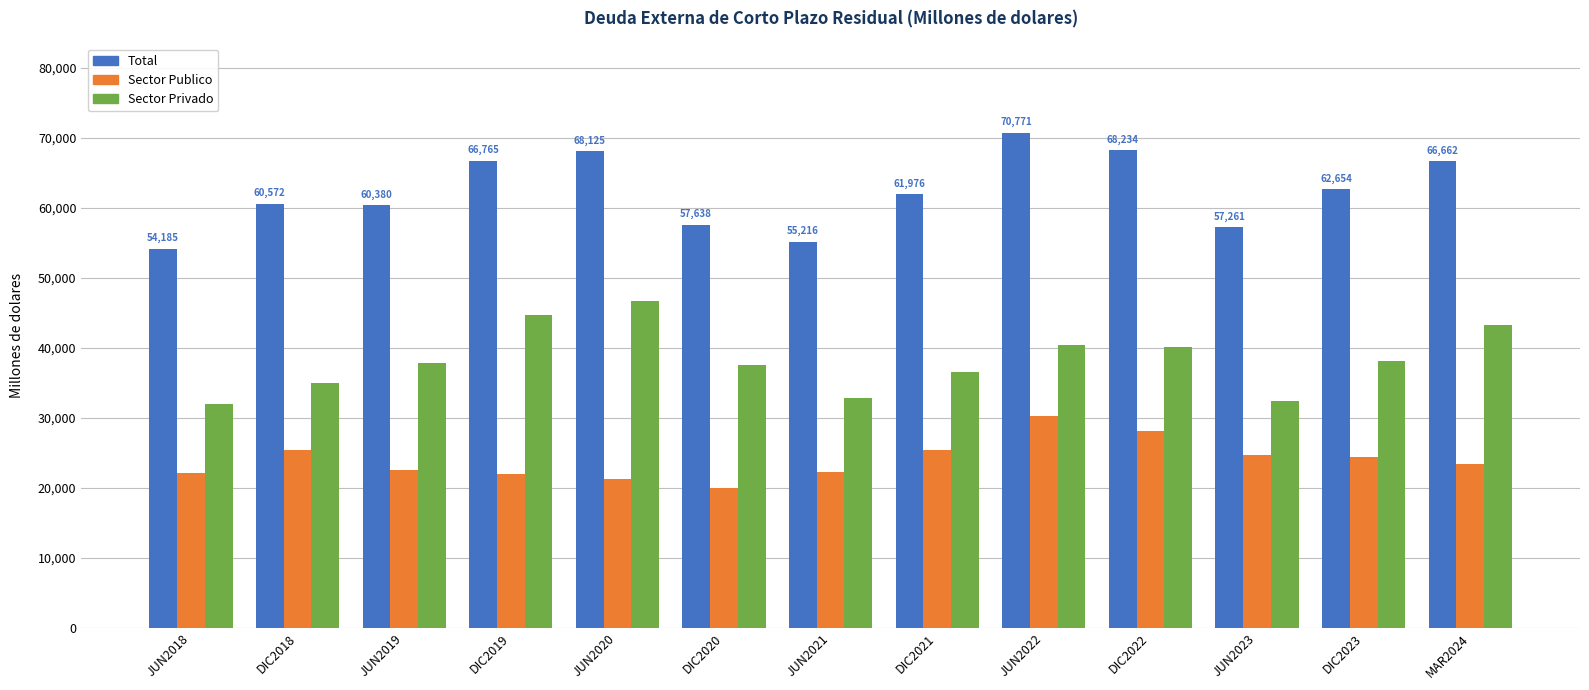

How many data points in Sector Publico are above 23414?

7